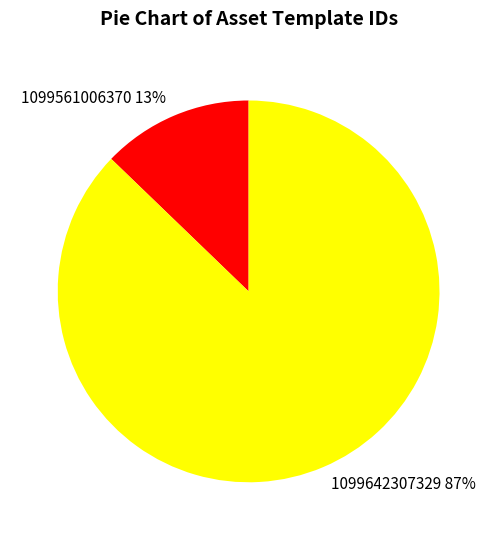

Count the number of slices in the pie.

2